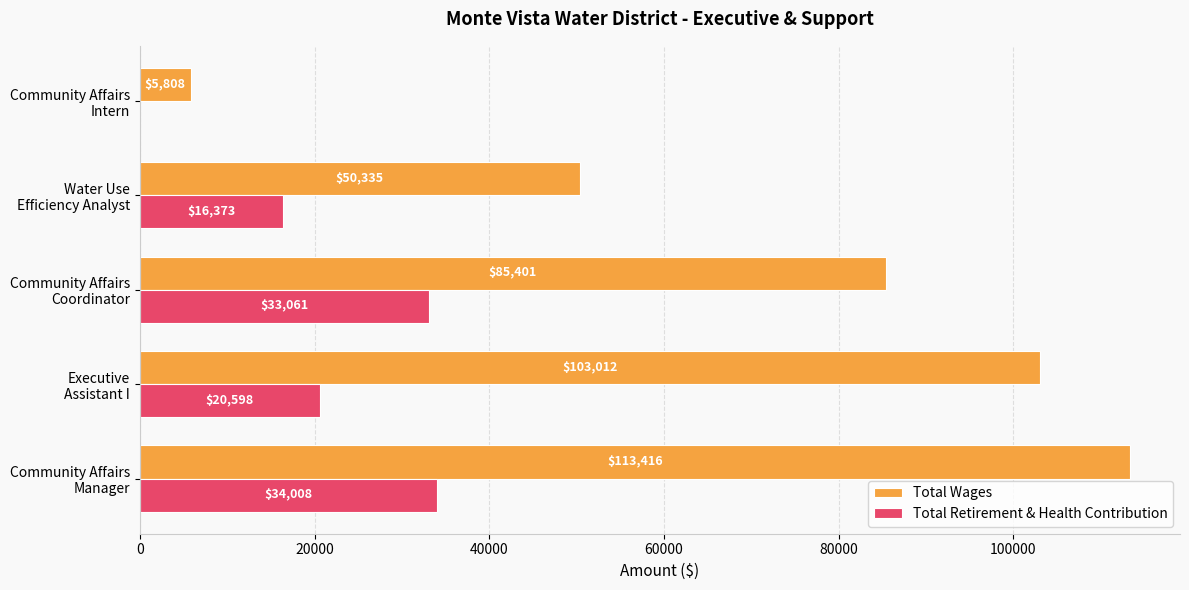

What is the sum of all Total Wages values?

357972